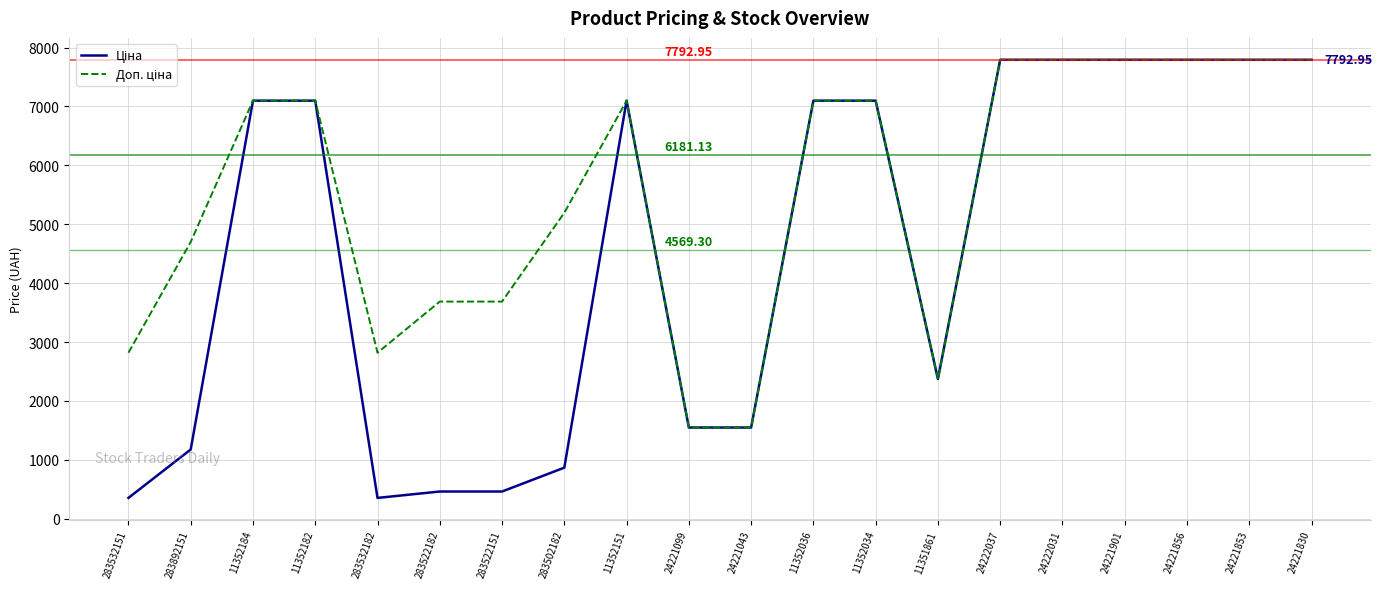

What is the total value across all series at 24221856?

15585.9